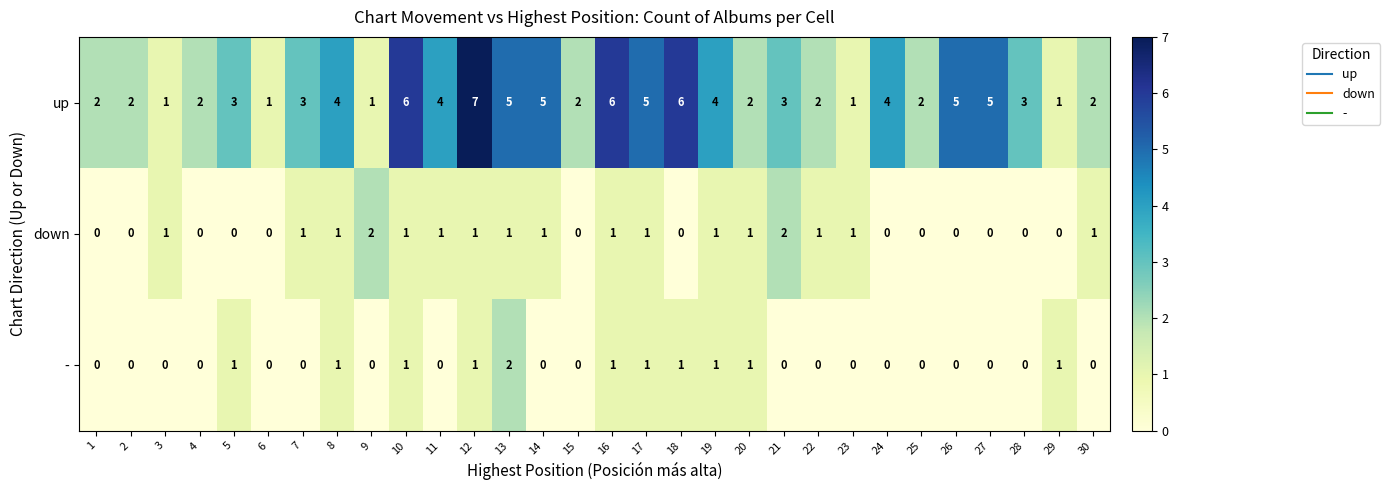

Rank the series at 22 from lowest to highest value.

-, down, up